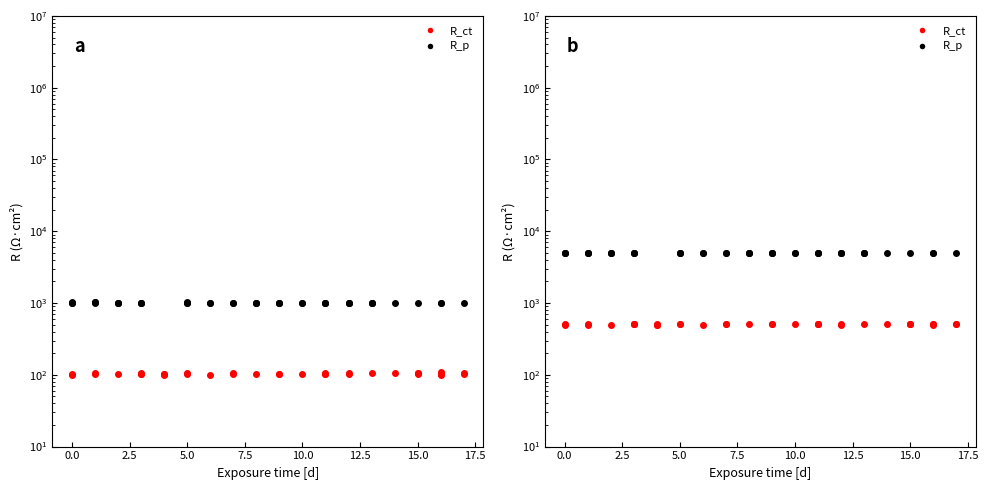

True or false: col_4 and col_1 cross at least once.

False